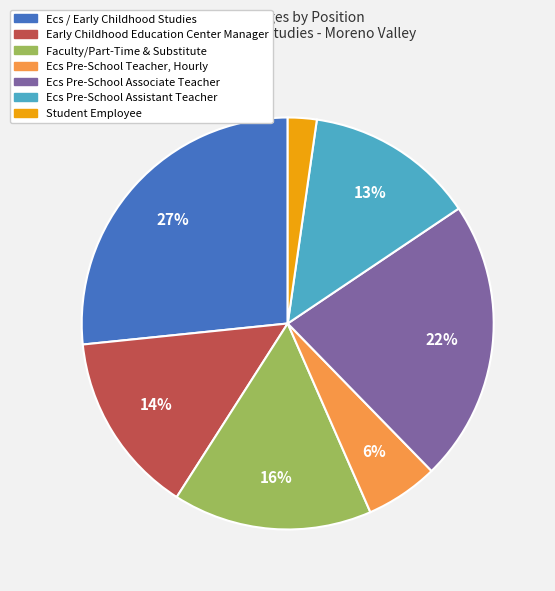

To the nearest percent, what is the average slice percentage?

14%